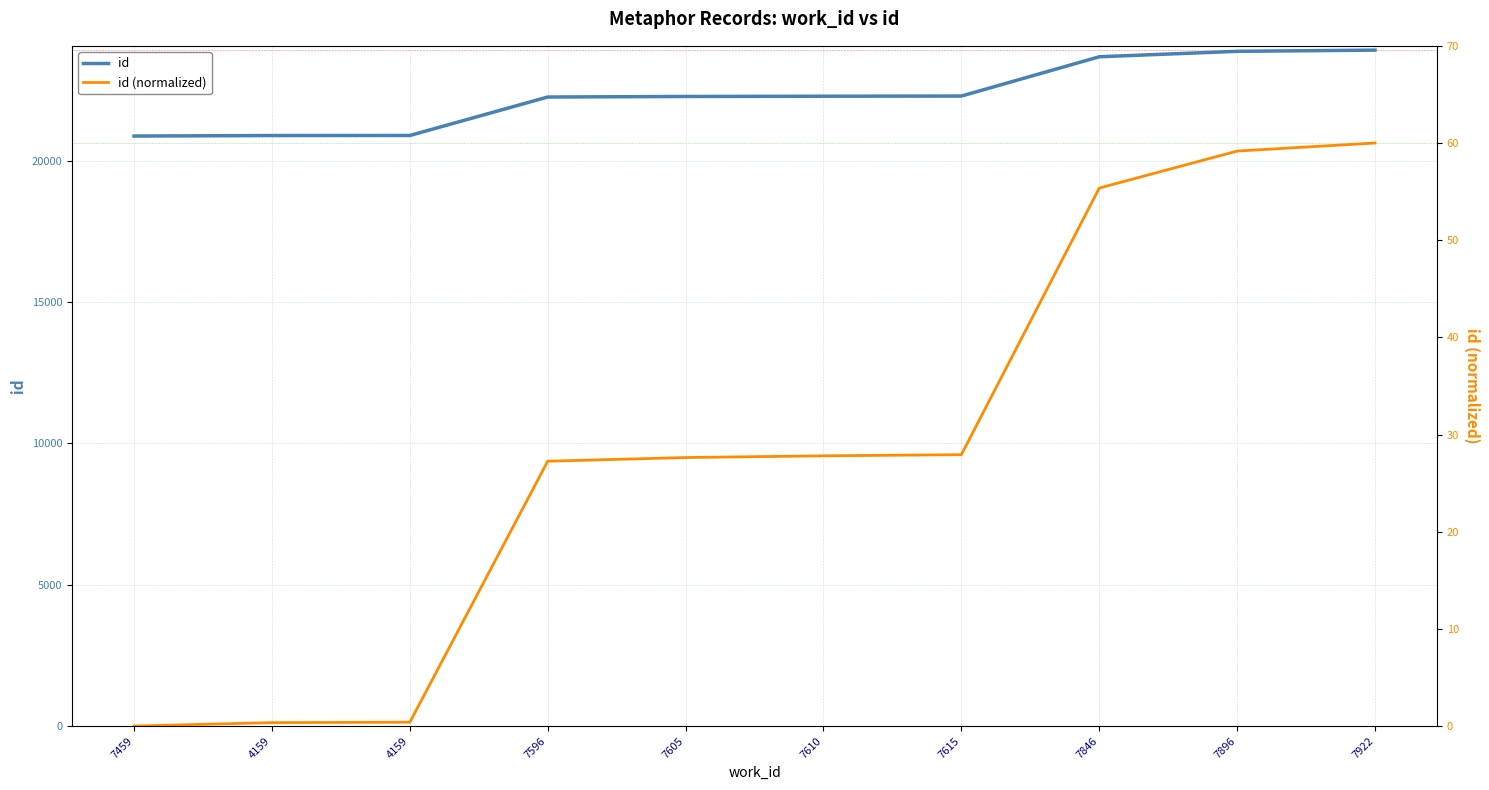

At which label is id (normalized) closest to 30?

7615